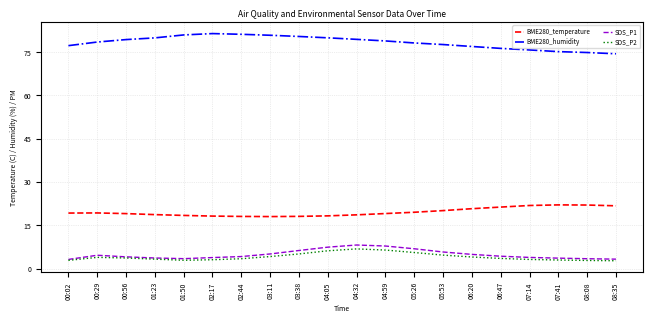

What is the difference between the highest and lowest values at 00:02?

74.4